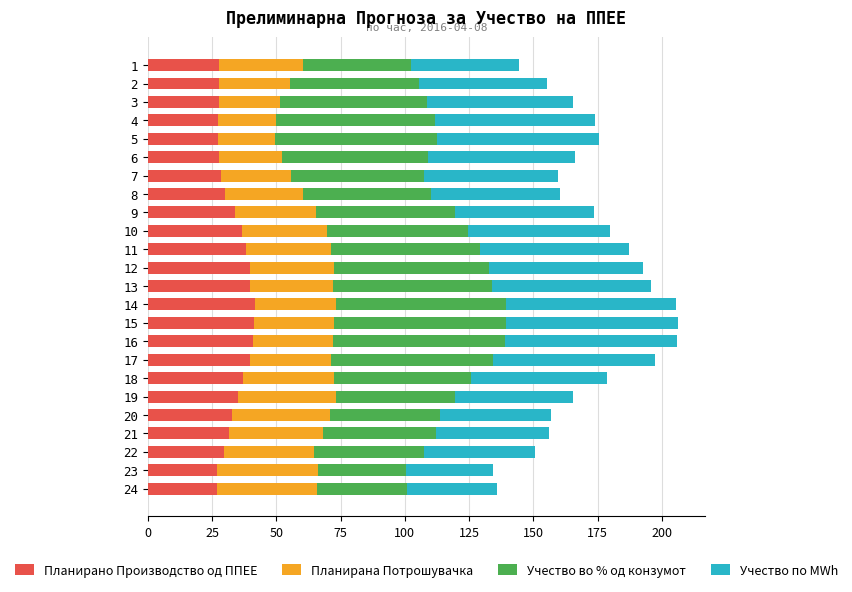

What is the minimum value for Планирано Производство од ППЕЕ?

27.0